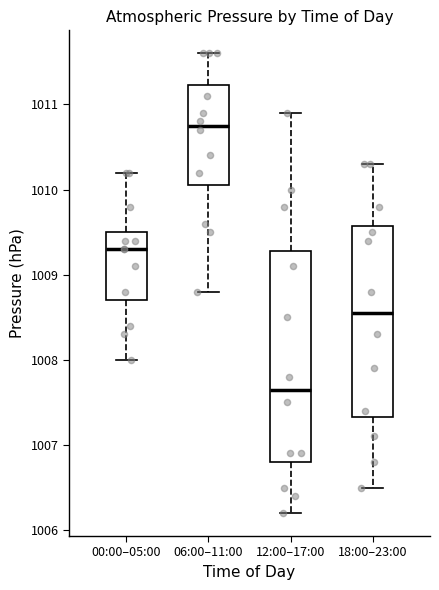

Comparing the boxes themselves (not the whiskers), which one is the tallest?

12:00–17:00